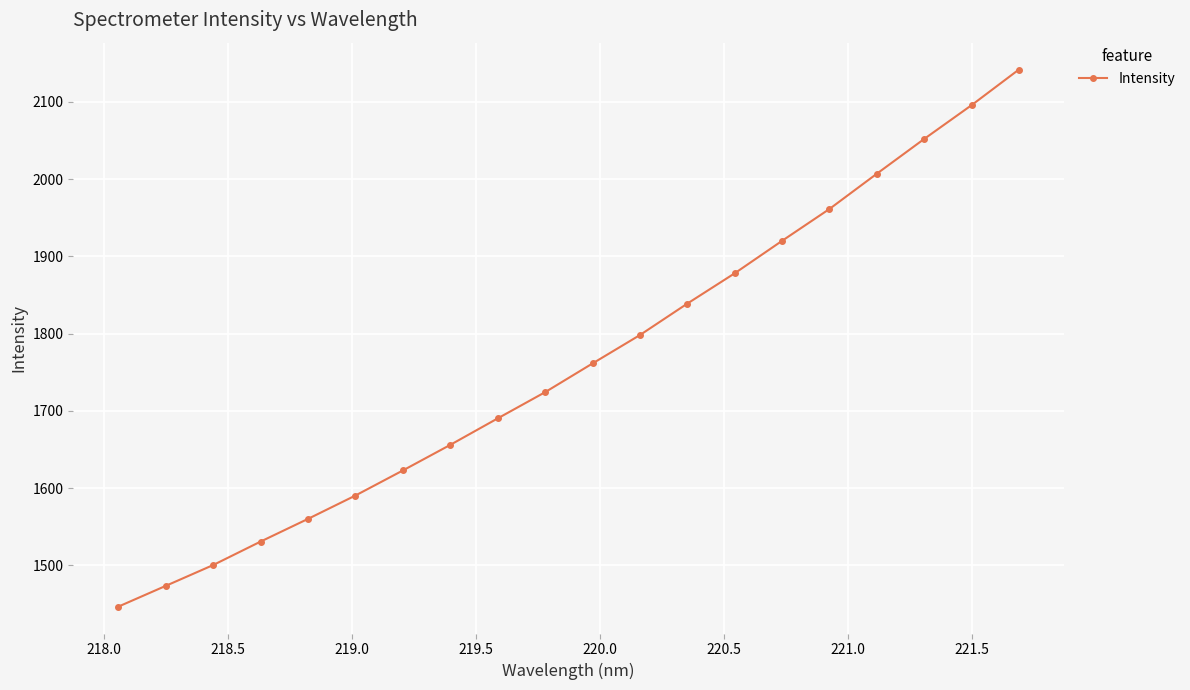

What is the minimum value shown in the chart?

1446.5